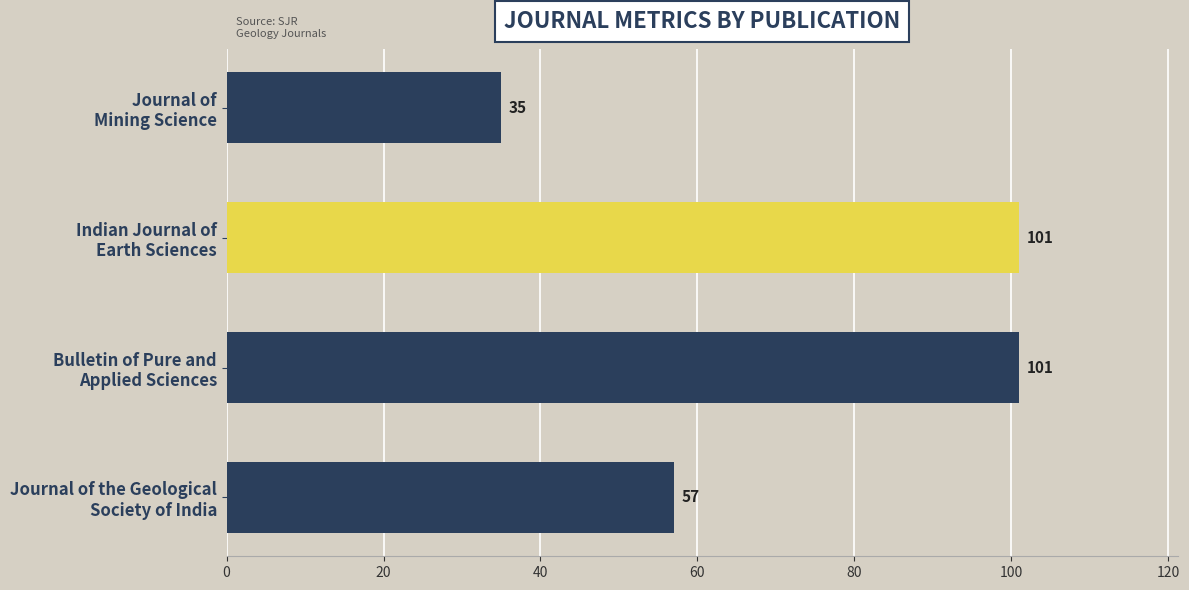

Reading bottom to top, extract all data points from this chart.

57	101	101	35